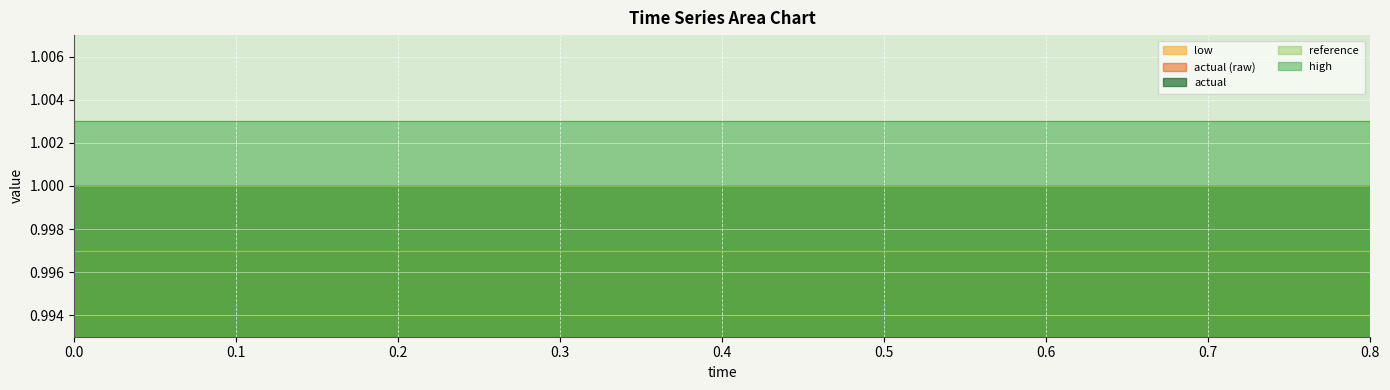

Reading left to right, what are all the values shown in this chart?

high: 0.0=1.0	0.04=1.0	0.08=1.0	0.12=1.0	0.16=1.0	0.2=1.0	0.24=1.0	0.28=1.0	0.32=1.0	0.36=1.0	0.4=1.0	0.44=1.0	0.48=1.0	0.52=1.0	0.56=1.0	0.6=1.0	0.64=1.0	0.68=1.0	0.72=1.0	0.76=1.0	0.8=1.0
actual: 0.0=1.0	0.04=1.0	0.08=1.0	0.12=1.0	0.16=1.0	0.2=1.0	0.24=1.0	0.28=1.0	0.32=1.0	0.36=1.0	0.4=1.0	0.44=1.0	0.48=1.0	0.52=1.0	0.56=1.0	0.6=1.0	0.64=1.0	0.68=1.0	0.72=1.0	0.76=1.0	0.8=1.0
reference: 0.0=1.0	0.04=1.0	0.08=1.0	0.12=1.0	0.16=1.0	0.2=1.0	0.24=1.0	0.28=1.0	0.32=1.0	0.36=1.0	0.4=1.0	0.44=1.0	0.48=1.0	0.52=1.0	0.56=1.0	0.6=1.0	0.64=1.0	0.68=1.0	0.72=1.0	0.76=1.0	0.8=1.0
low: 0.0=1.0	0.04=1.0	0.08=1.0	0.12=1.0	0.16=1.0	0.2=1.0	0.24=1.0	0.28=1.0	0.32=1.0	0.36=1.0	0.4=1.0	0.44=1.0	0.48=1.0	0.52=1.0	0.56=1.0	0.6=1.0	0.64=1.0	0.68=1.0	0.72=1.0	0.76=1.0	0.8=1.0
actual (raw): 0.0=1.0	0.04=1.0	0.08=1.0	0.12=1.0	0.16=1.0	0.2=1.0	0.24=1.0	0.28=1.0	0.32=1.0	0.36=1.0	0.4=1.0	0.44=1.0	0.48=1.0	0.52=1.0	0.56=1.0	0.6=1.0	0.64=1.0	0.68=1.0	0.72=1.0	0.76=1.0	0.8=1.0